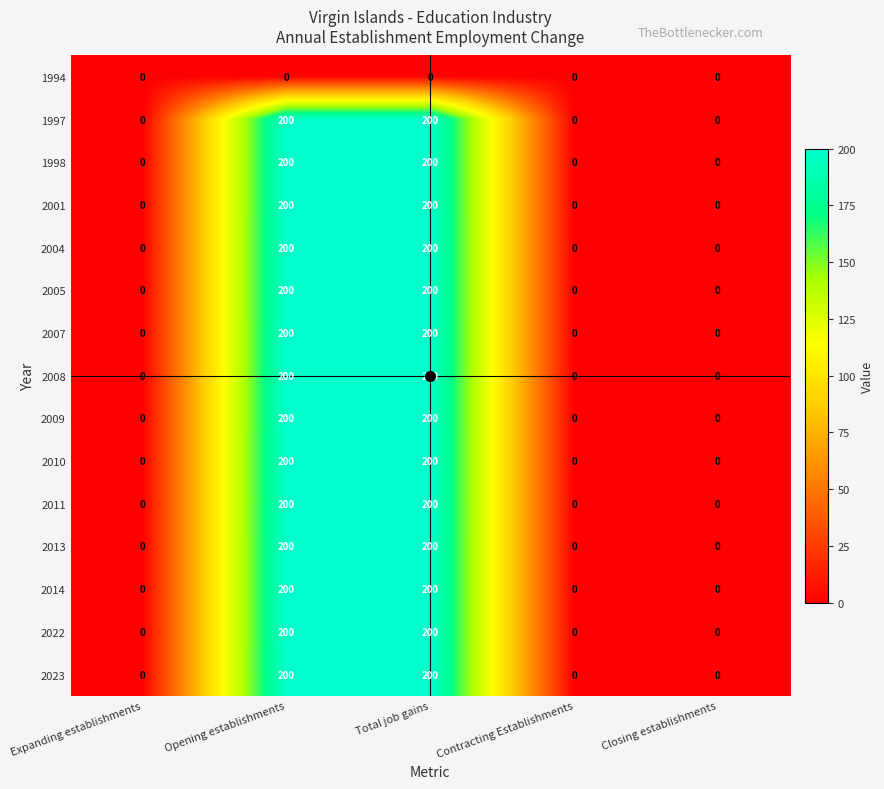

Read the 2005 value at Opening establishments.

200